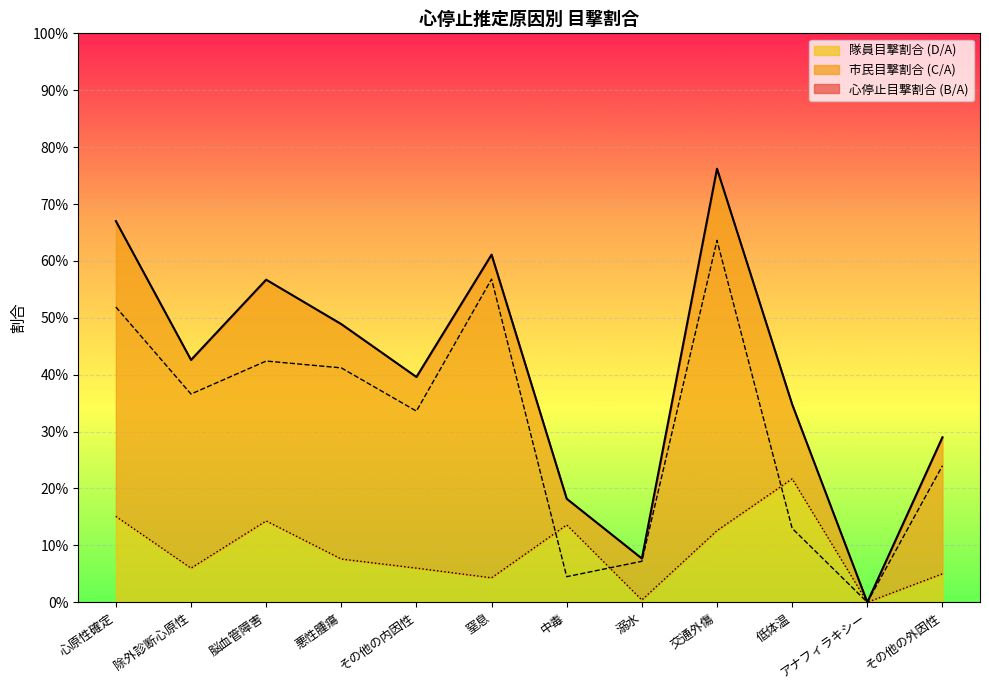

List the labels in order of 隊員目撃割合 (D/A) value, largest first.

低体温, 心原性確定, 脳血管障害, 中毒, 交通外傷, 悪性腫瘍, 除外診断心原性, その他の内因性, その他の外因性, 窒息, 溺水, アナフィラキシー